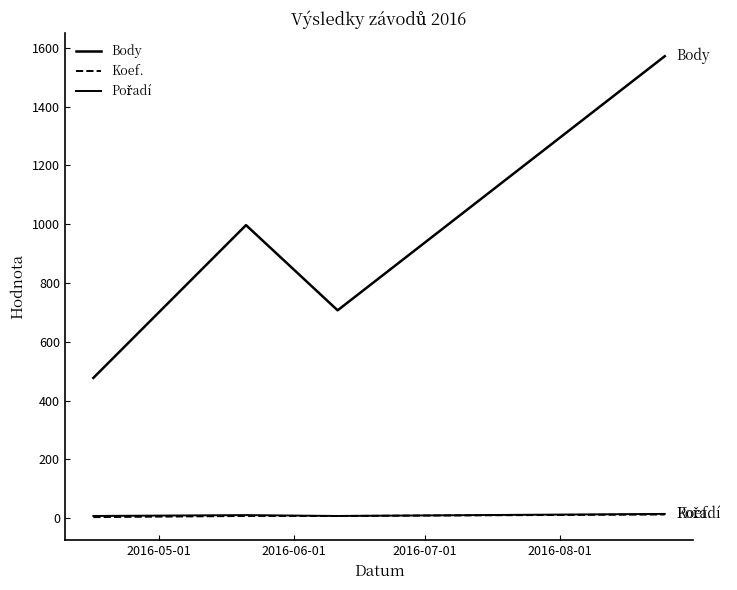

Does the chart have visible grid lines?

No